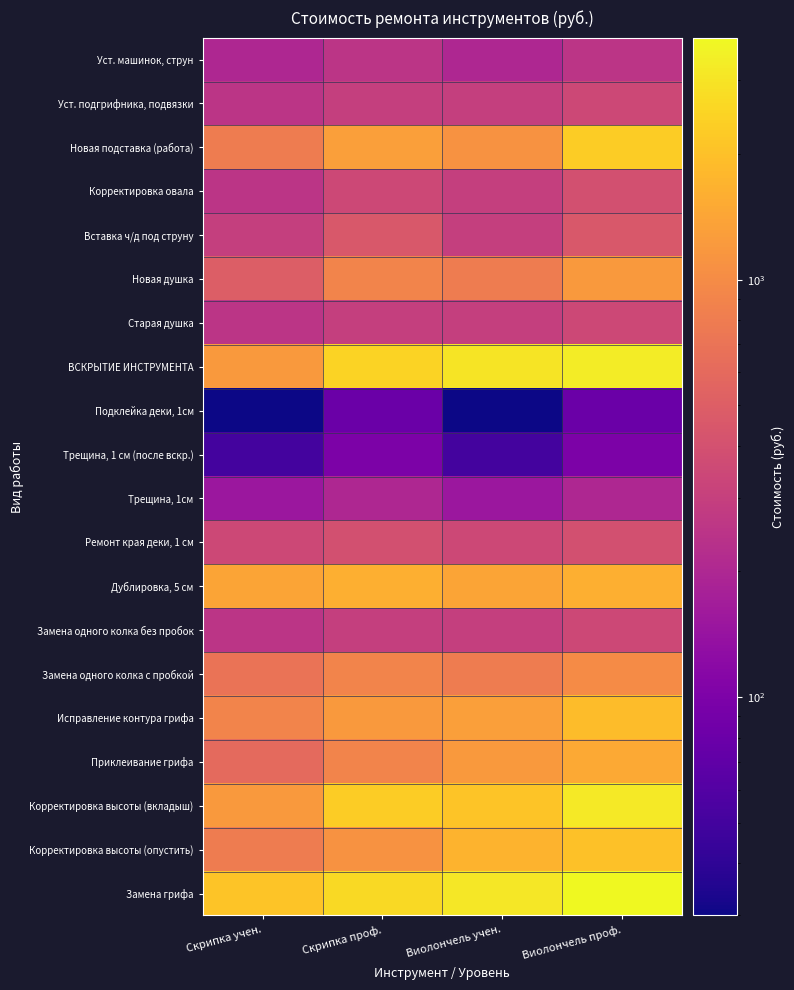

Reading right to left, extract all data points from this chart.

Уст. машинок, струн: Виолончель проф.=250	Виолончель учен.=200	Скрипка проф.=250	Скрипка учен.=200
Уст. подгрифника, подвязки: Виолончель проф.=350	Виолончель учен.=300	Скрипка проф.=300	Скрипка учен.=250
Новая подставка (работа): Виолончель проф.=2300	Виолончель учен.=1100	Скрипка проф.=1300	Скрипка учен.=800
Корректировка овала: Виолончель проф.=400	Виолончель учен.=300	Скрипка проф.=350	Скрипка учен.=250
Вставка ч/д под струну: Виолончель проф.=450	Виолончель учен.=300	Скрипка проф.=450	Скрипка учен.=300
Новая душка: Виолончель проф.=1200	Виолончель учен.=800	Скрипка проф.=900	Скрипка учен.=500
Старая душка: Виолончель проф.=350	Виолончель учен.=300	Скрипка проф.=300	Скрипка учен.=250
ВСКРЫТИЕ ИНСТРУМЕНТА: Виолончель проф.=3300	Виолончель учен.=3000	Скрипка проф.=2500	Скрипка учен.=1200
Подклейка деки, 1см: Виолончель проф.=80	Виолончель учен.=30	Скрипка проф.=80	Скрипка учен.=30
Трещина, 1 см (после вскр.): Виолончель проф.=100	Виолончель учен.=50	Скрипка проф.=100	Скрипка учен.=50
Трещина, 1см: Виолончель проф.=200	Виолончель учен.=150	Скрипка проф.=200	Скрипка учен.=150
Ремонт края деки, 1 см: Виолончель проф.=400	Виолончель учен.=350	Скрипка проф.=400	Скрипка учен.=350
Дублировка, 5 см: Виолончель проф.=1600	Виолончель учен.=1400	Скрипка проф.=1600	Скрипка учен.=1400
Замена одного колка без пробок: Виолончель проф.=350	Виолончель учен.=300	Скрипка проф.=300	Скрипка учен.=250
Замена одного колка с пробкой: Виолончель проф.=1000	Виолончель учен.=800	Скрипка проф.=900	Скрипка учен.=700
Исправление контура грифа: Виолончель проф.=1900	Виолончель учен.=1300	Скрипка проф.=1200	Скрипка учен.=900
Приклеивание грифа: Виолончель проф.=1500	Виолончель учен.=1200	Скрипка проф.=900	Скрипка учен.=600
Корректировка высоты (вкладыш): Виолончель проф.=3200	Виолончель учен.=2100	Скрипка проф.=2300	Скрипка учен.=1200
Корректировка высоты (опустить): Виолончель проф.=2000	Виолончель учен.=1700	Скрипка проф.=1100	Скрипка учен.=800
Замена грифа: Виолончель проф.=3800	Виолончель учен.=3100	Скрипка проф.=2700	Скрипка учен.=2100